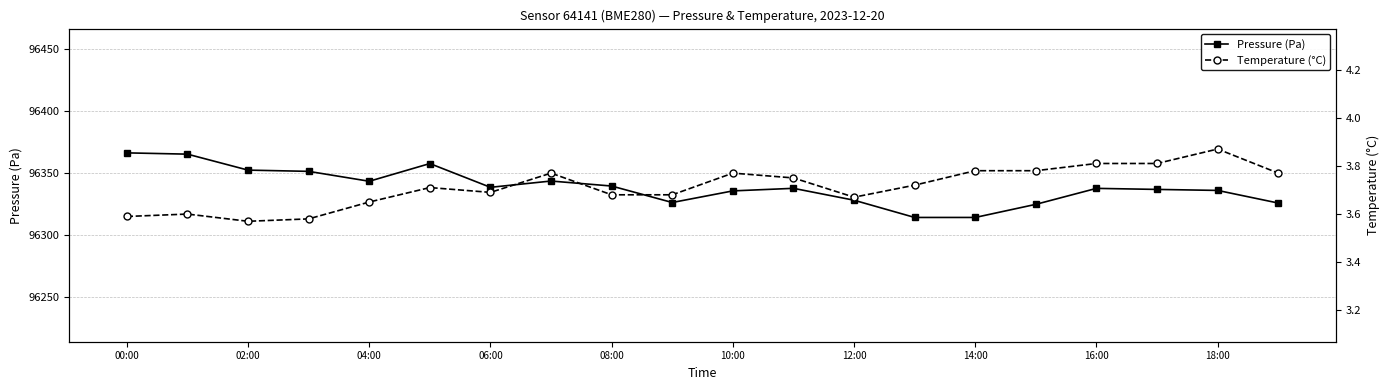

At 13, list the series in order from largest to smallest.

Pressure (Pa), Temperature (°C)